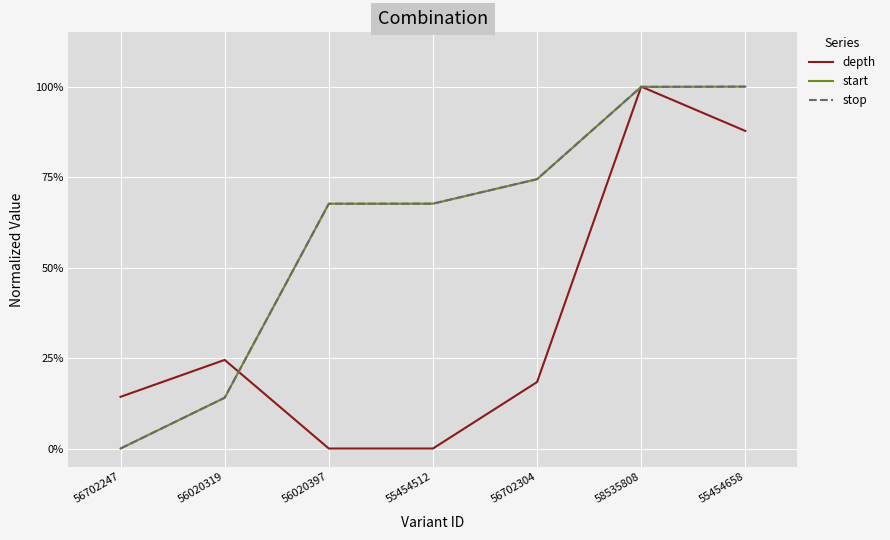

True or false: stop has more than 2 interior local peaks.

False